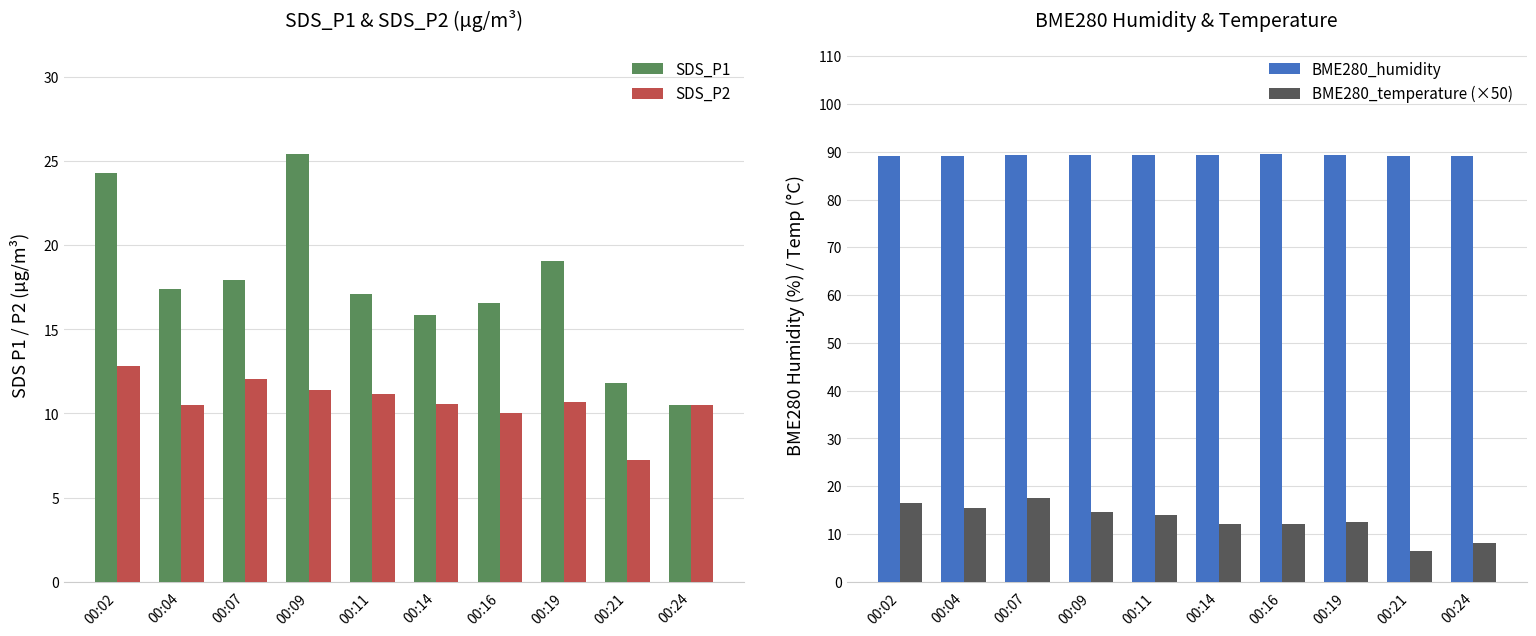

Which category has the lowest value in the BME280_humidity series?

00:24